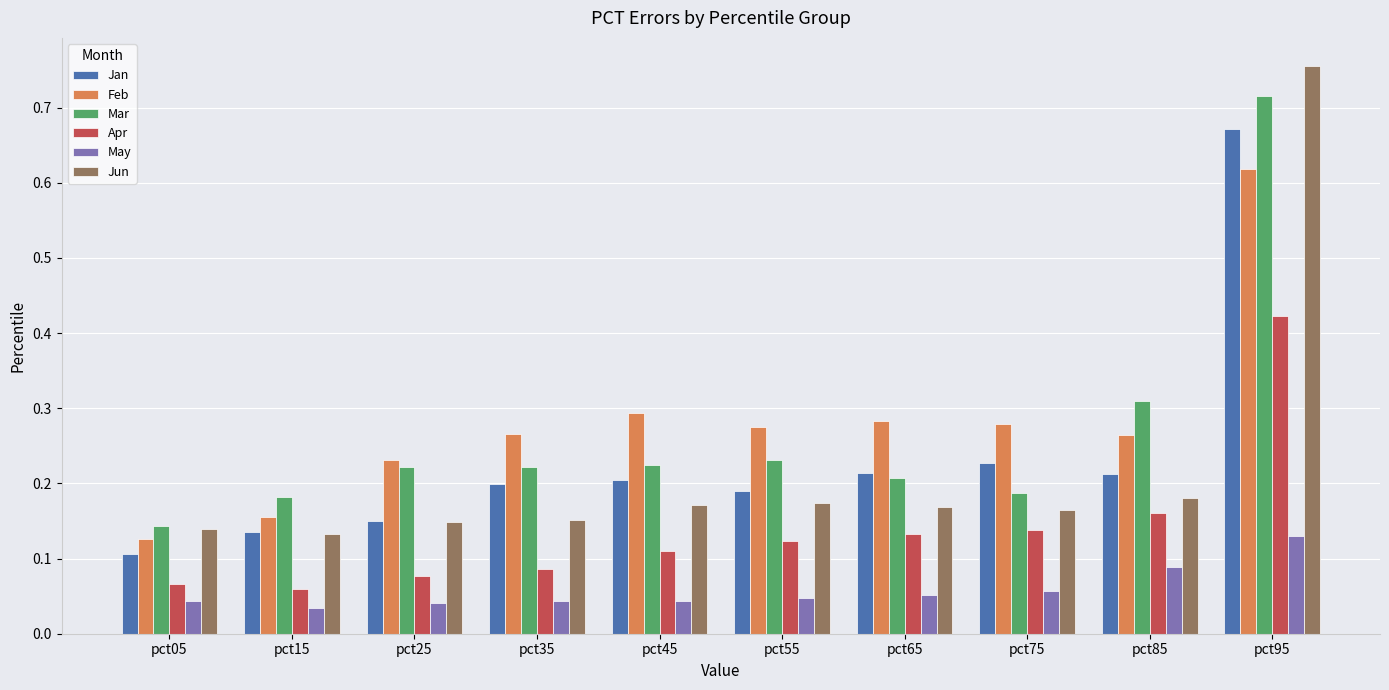

The value of Jan at pct35 is 0.1. True or false?

False